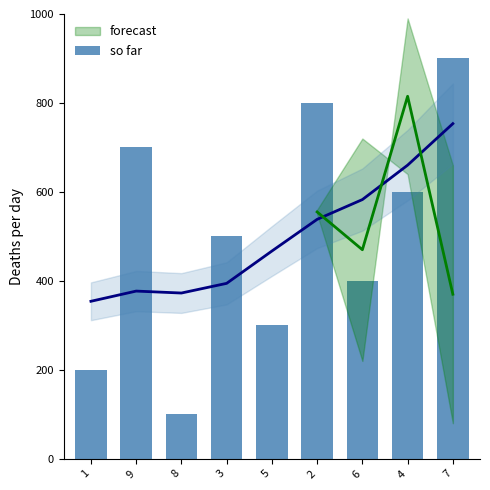

True or false: the data shows 900 at 7.

True